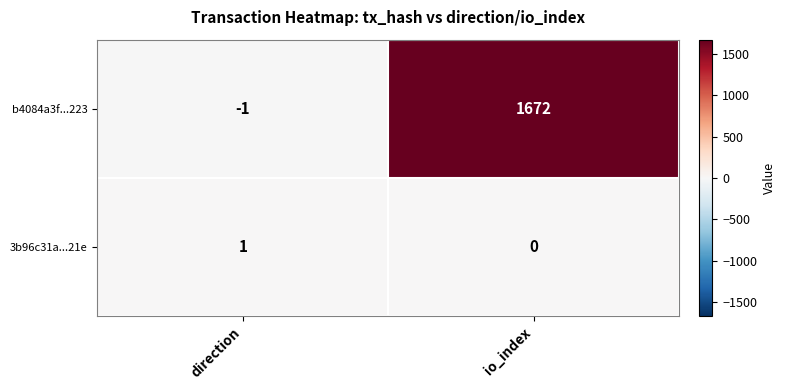

What is the average value of the b4084a3f...223 series?

836